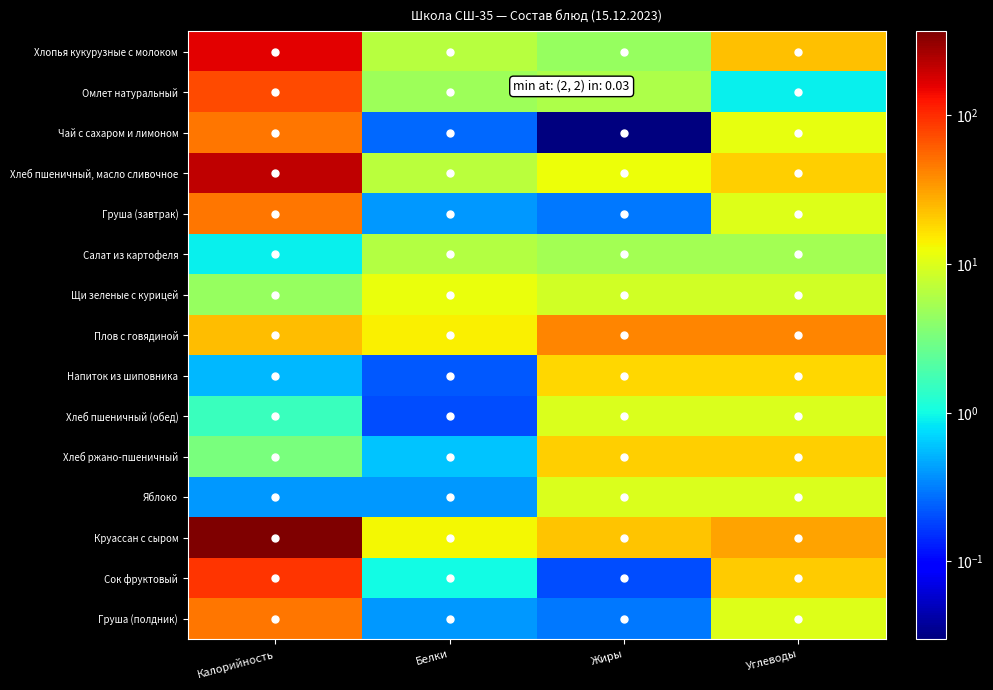

At how many categories does at least one series exceed 109?

1